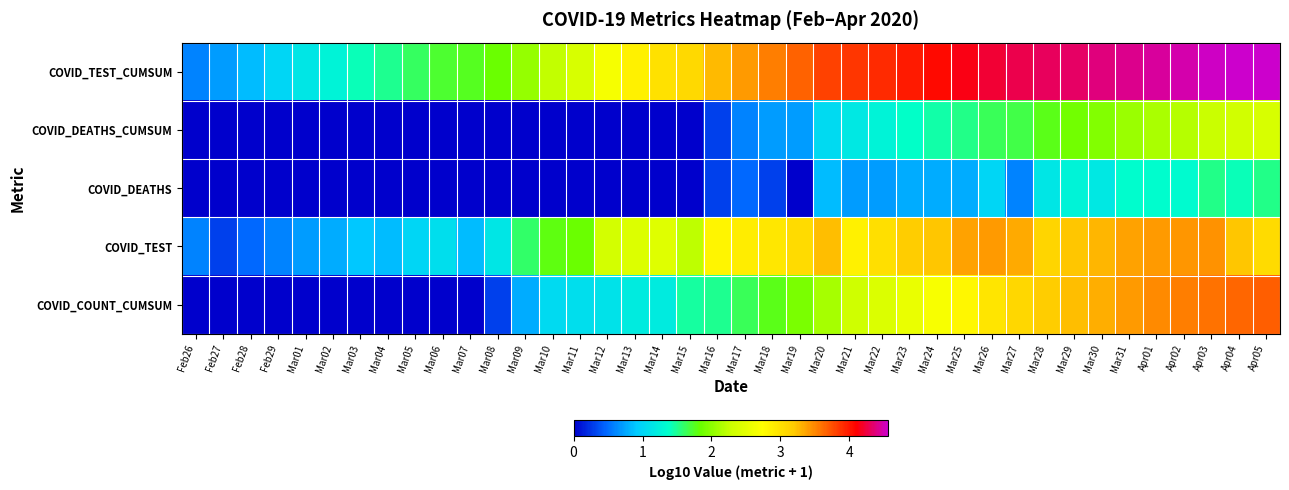

Which has a higher value, Mar09 or Mar29?

Mar29